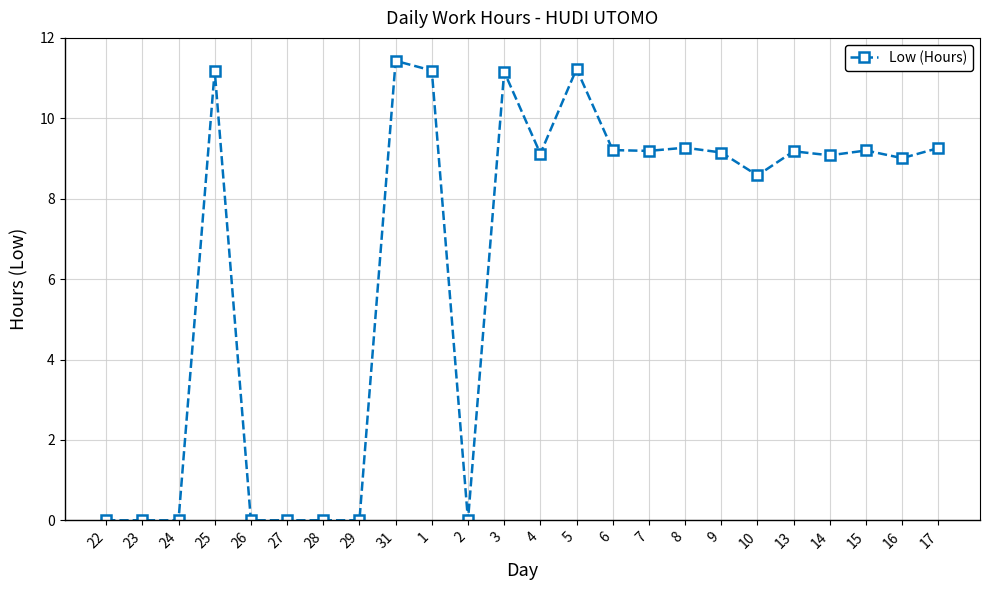

How many lines are shown in the chart?

1